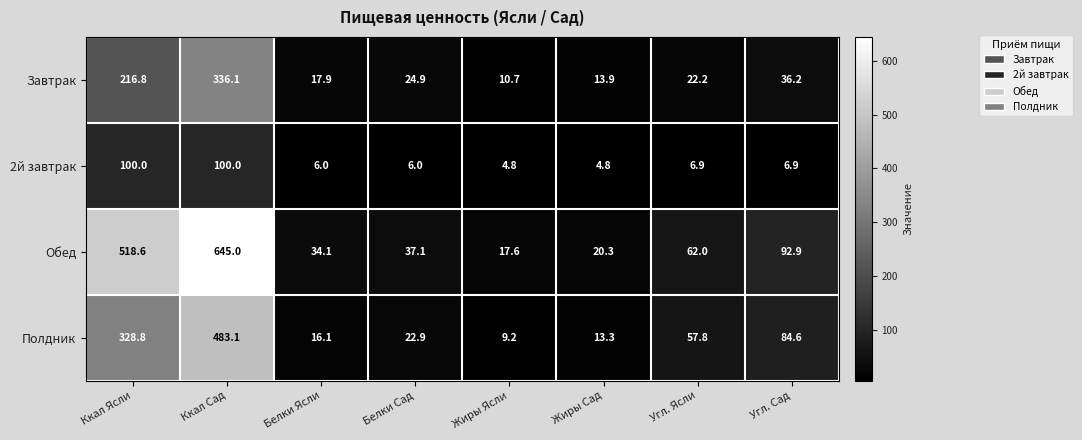

Which label corresponds to the largest value in the chart?

Ккал Сад